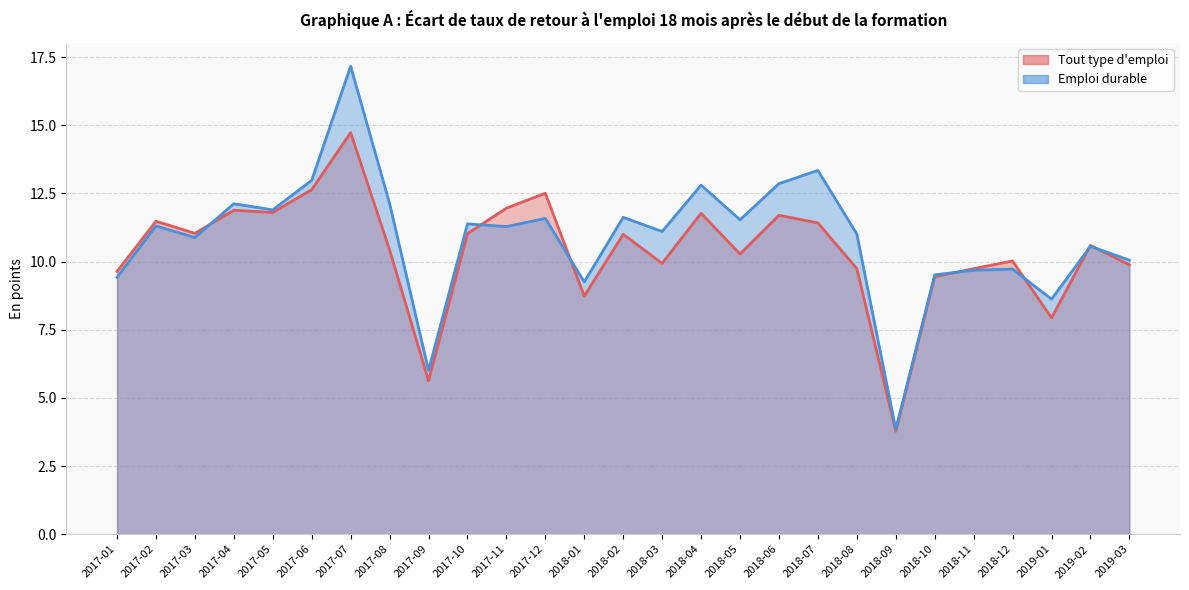

True or false: Tout type d'emploi has a value of 14.7 at 2017-07.

True